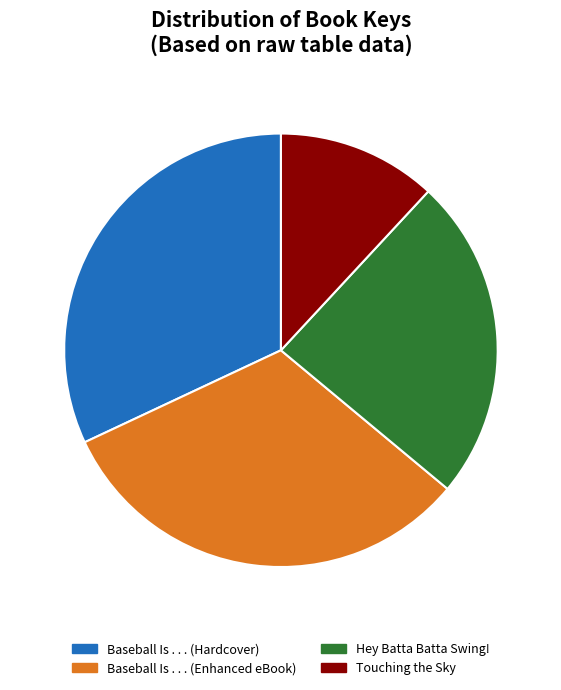

The Baseball Is . . . (Hardcover) slice represents 37% of the pie. True or false?

False